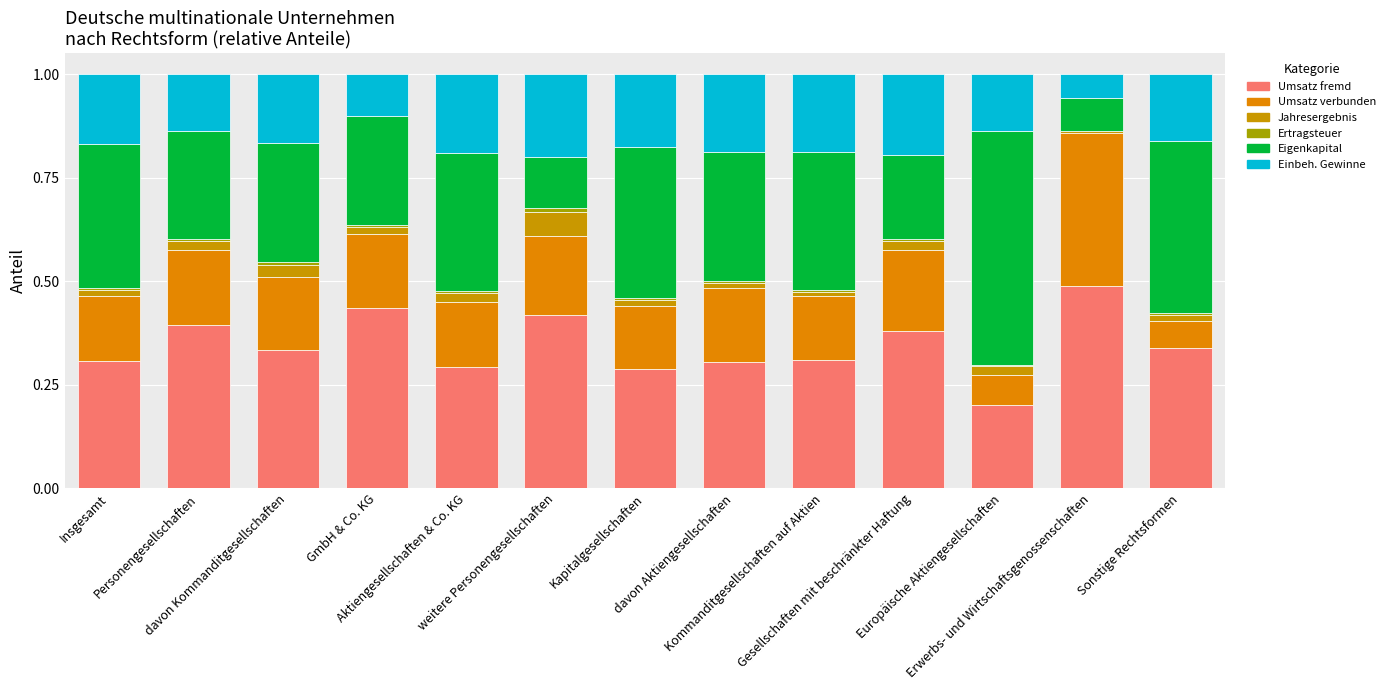

How many series are shown in this chart?

6